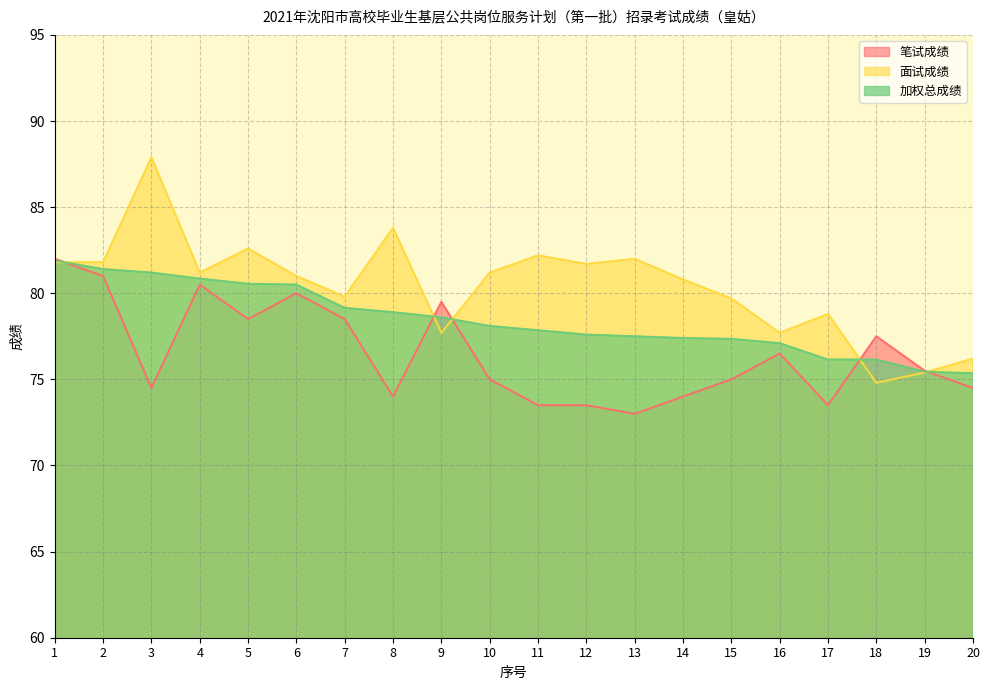

The 面试成绩 series shows 122.9 at 4. True or false?

False